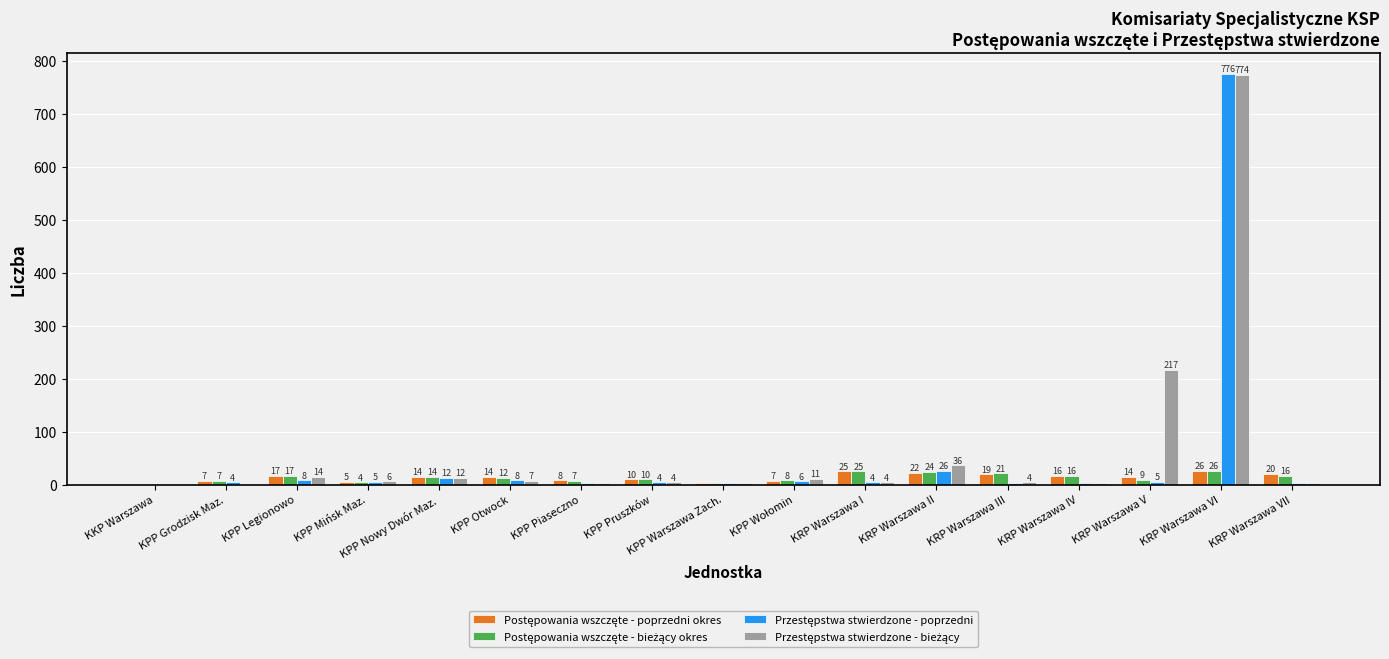

What is the total value across all series at KRP Warszawa V?

245